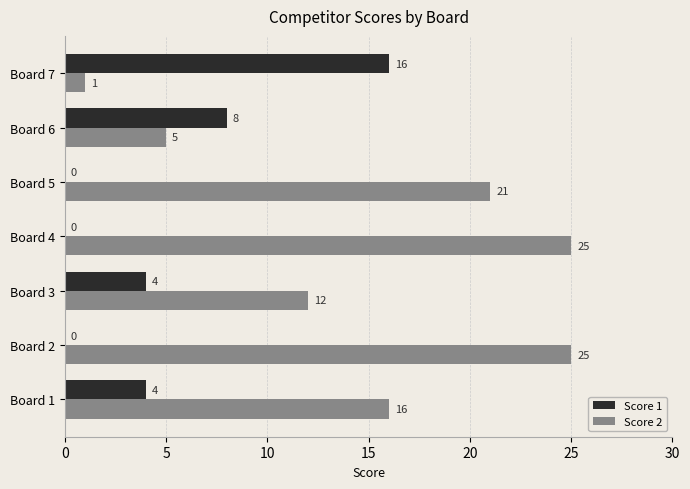

What is the maximum value for Score 2?

25